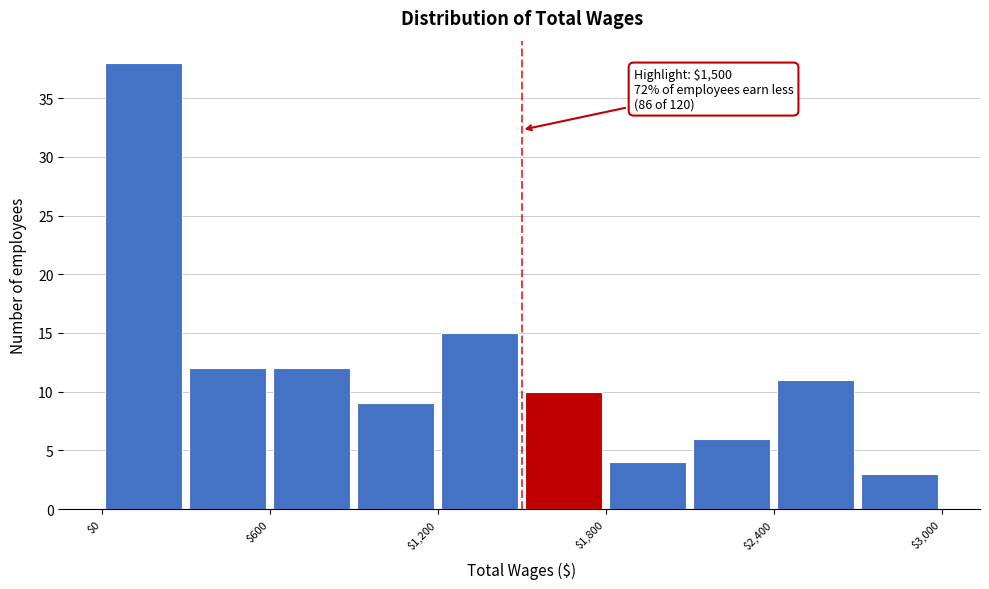

Read against the x-axis, roughly where is the centre of the tallest bar?

200